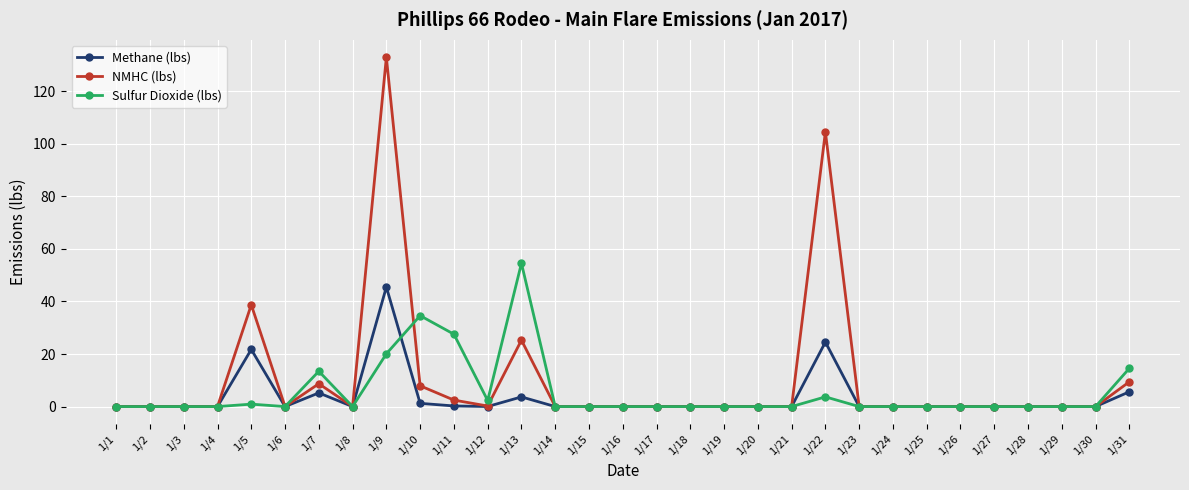

How many data points does each series have?

31